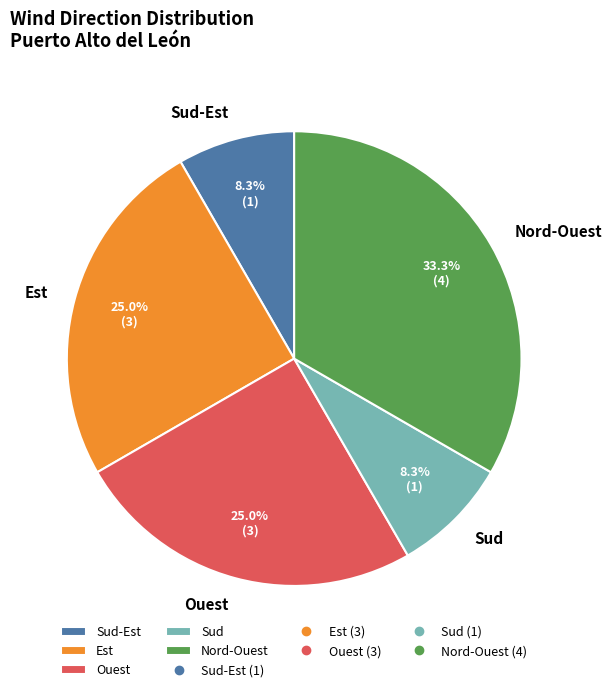

Is there a majority slice in this chart?

No